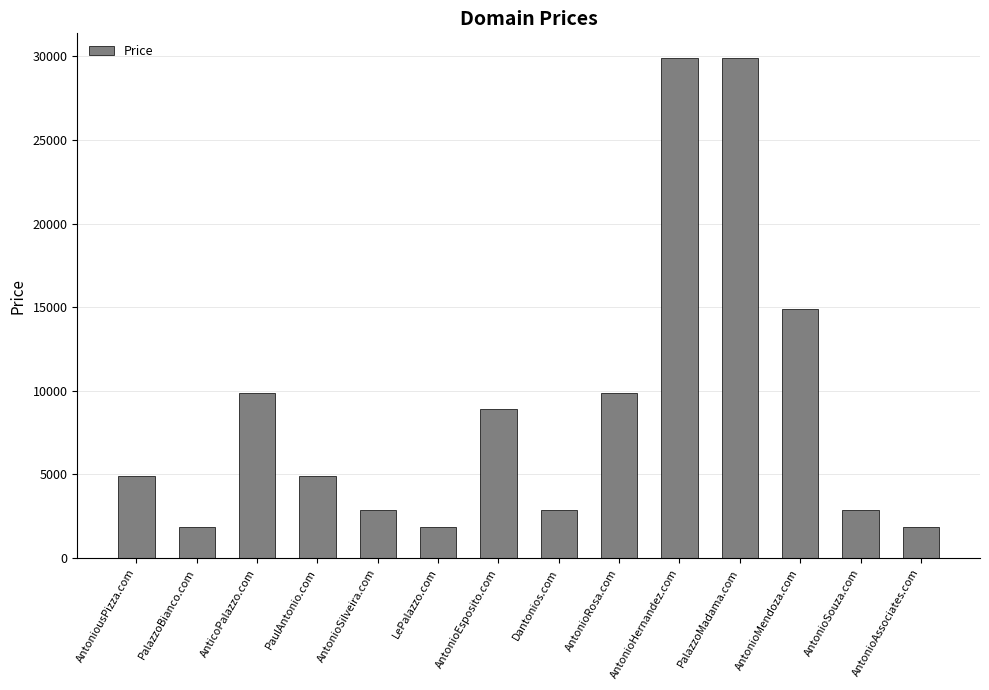

What is the change in value from AntonioSilveira.com to AntonioMendoza.com?

+12000